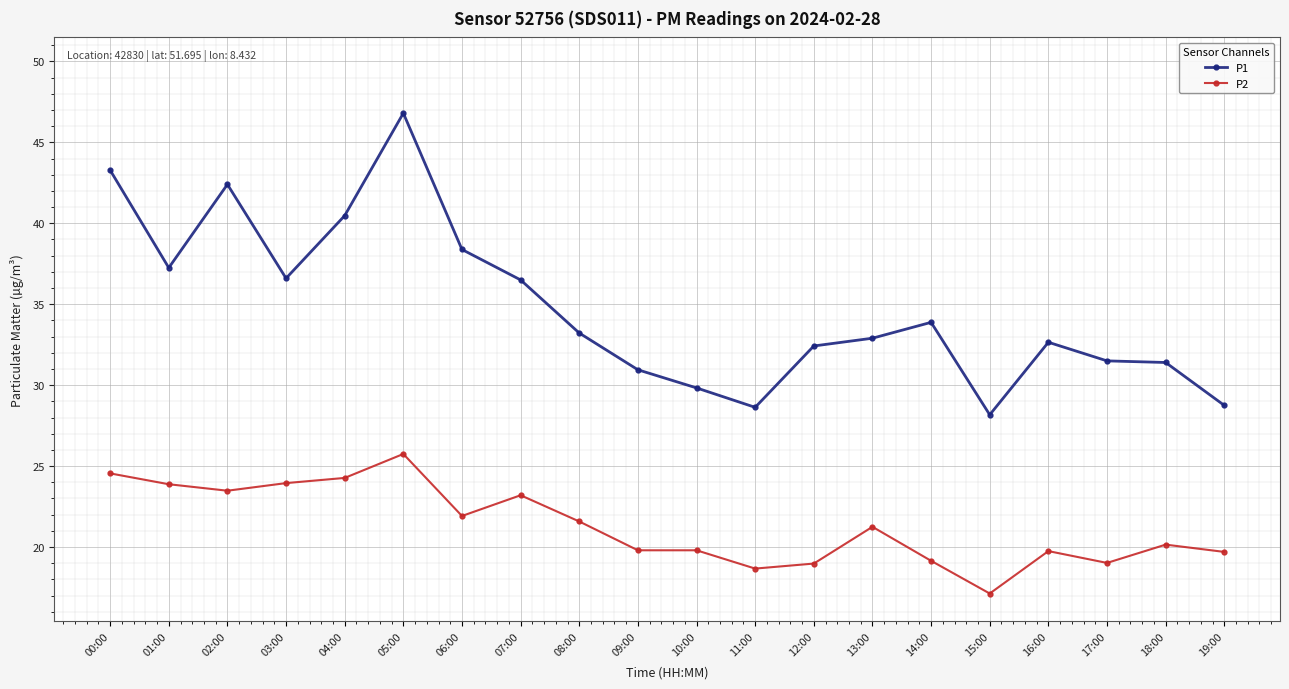

What is the minimum value for P1?

28.2